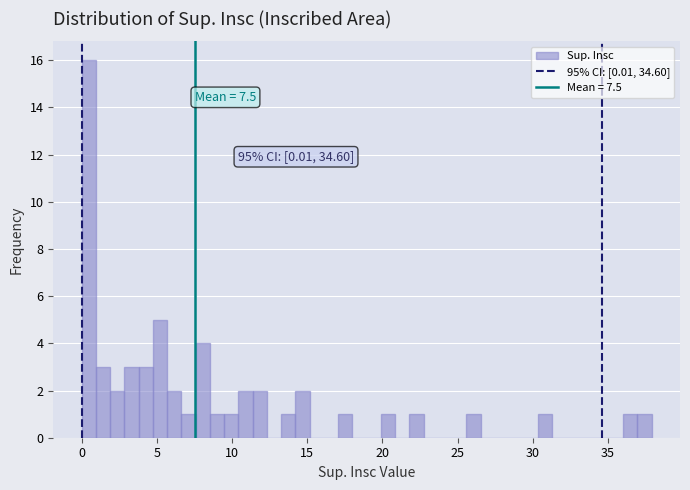

Read against the x-axis, roughly where is the centre of the tallest bar?

0.5